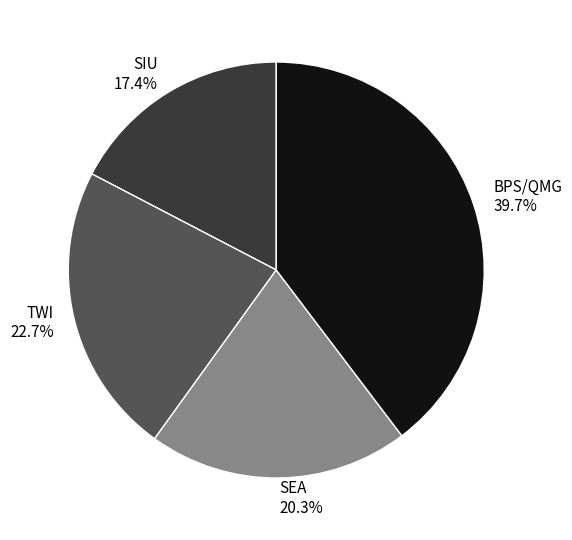

Is there a majority slice in this chart?

No